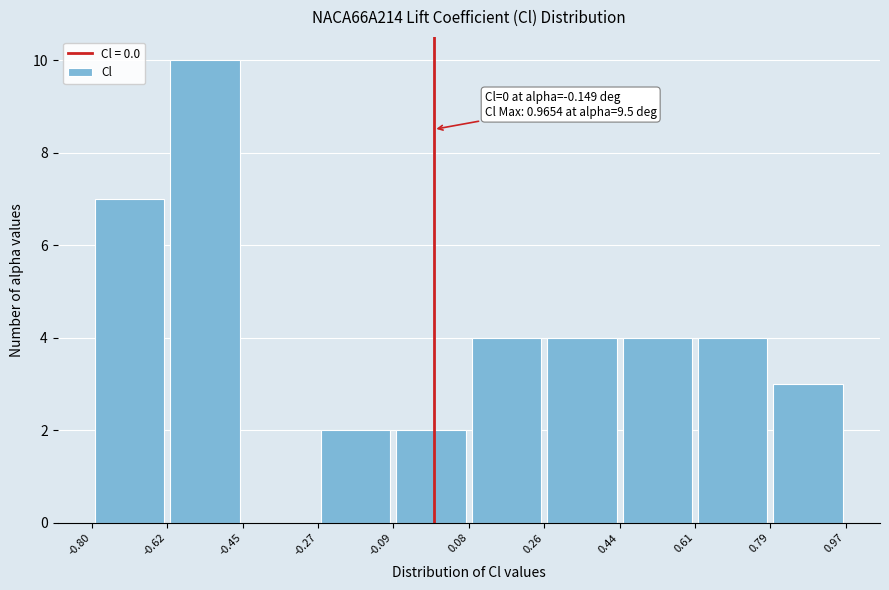

Over which range of the x-axis is the bar tallest?

-0.62 to -0.45